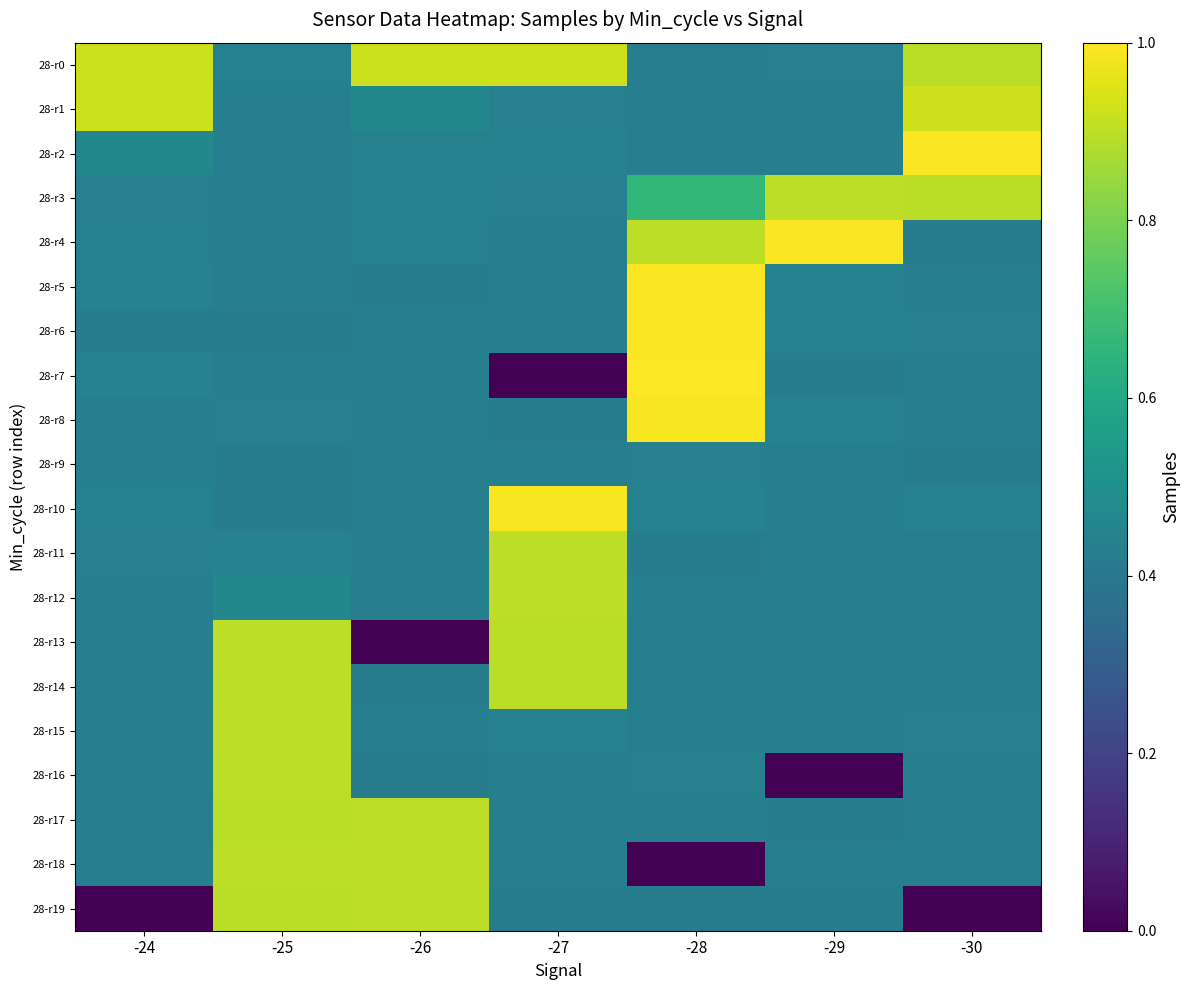

Which has a higher value, -28 or -25?

-25